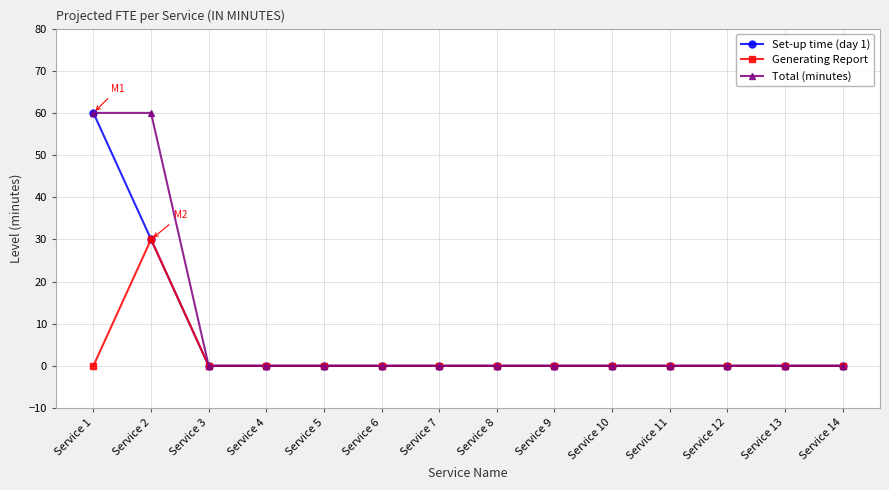

Which series changed the most between Service 2 and Service 6?

Total (minutes)